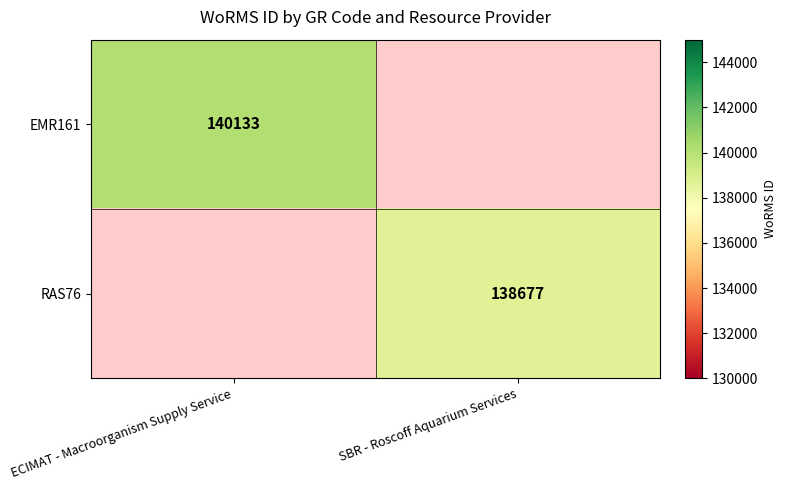

Is the value of EMR161 at ECIMAT - Macroorganism Supply Service greater than the value of RAS76 at SBR - Roscoff Aquarium Services?

Yes